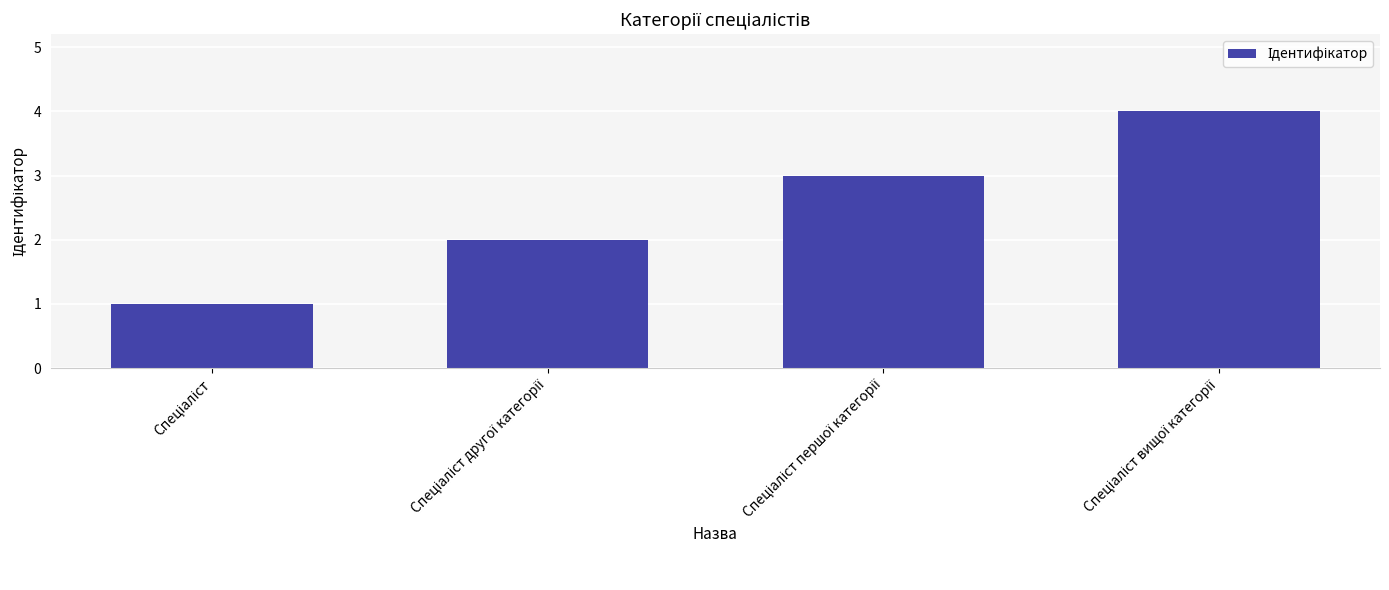

What is the maximum value shown in the chart?

4